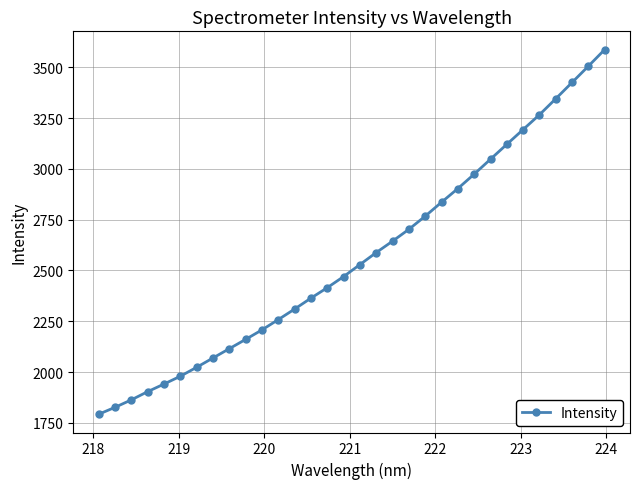

What is the smallest value displayed?

1792.0